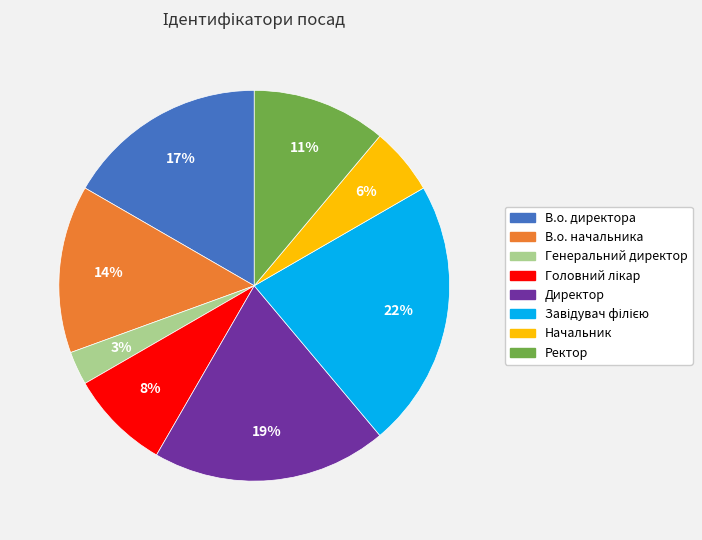

Does В.о. начальника represent more than half of the total?

No